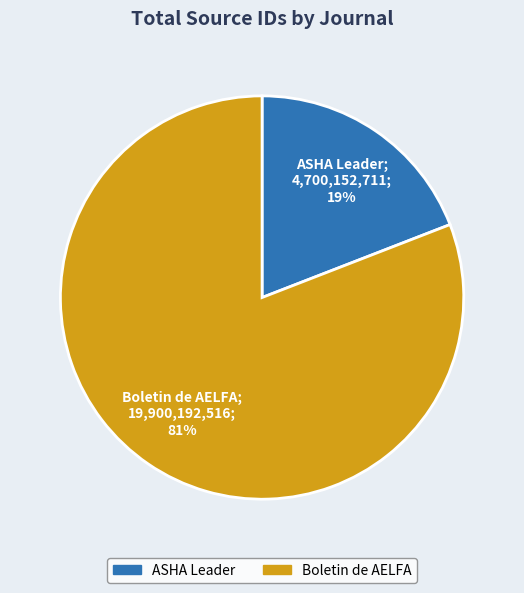

To the nearest percent, what is the average slice percentage?

50%